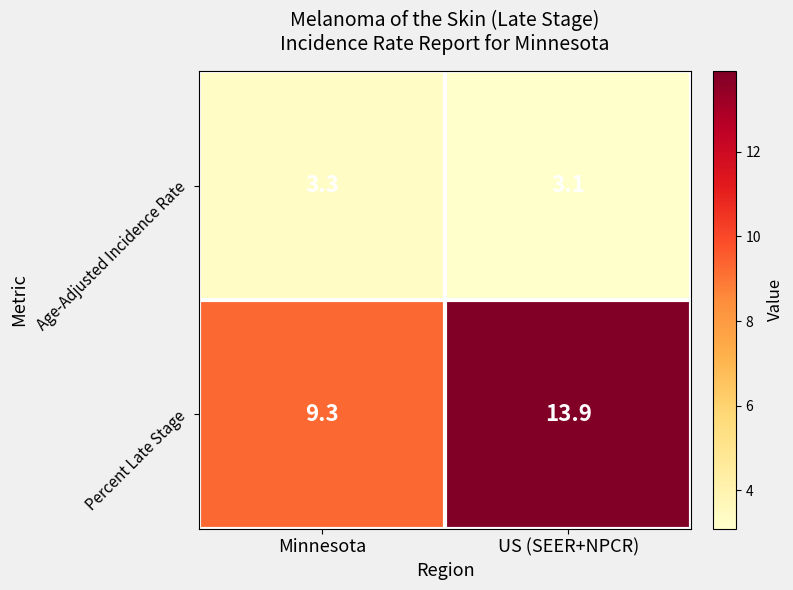

Reading left to right, what are all the values shown in this chart?

Age-Adjusted Incidence Rate: 3.3	3.1
Percent Late Stage: 9.3	13.9